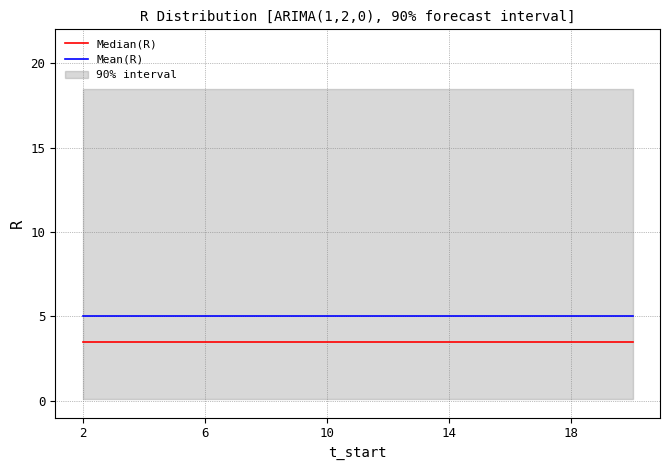

True or false: Mean(R) has a value of 5.0 at 18.

True